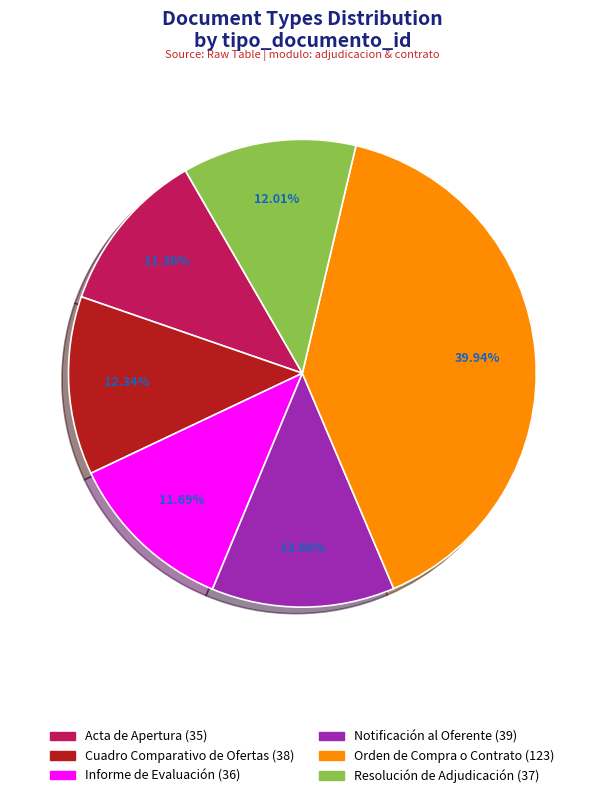

Does Informe de Evaluación account for over 50% of the chart?

No